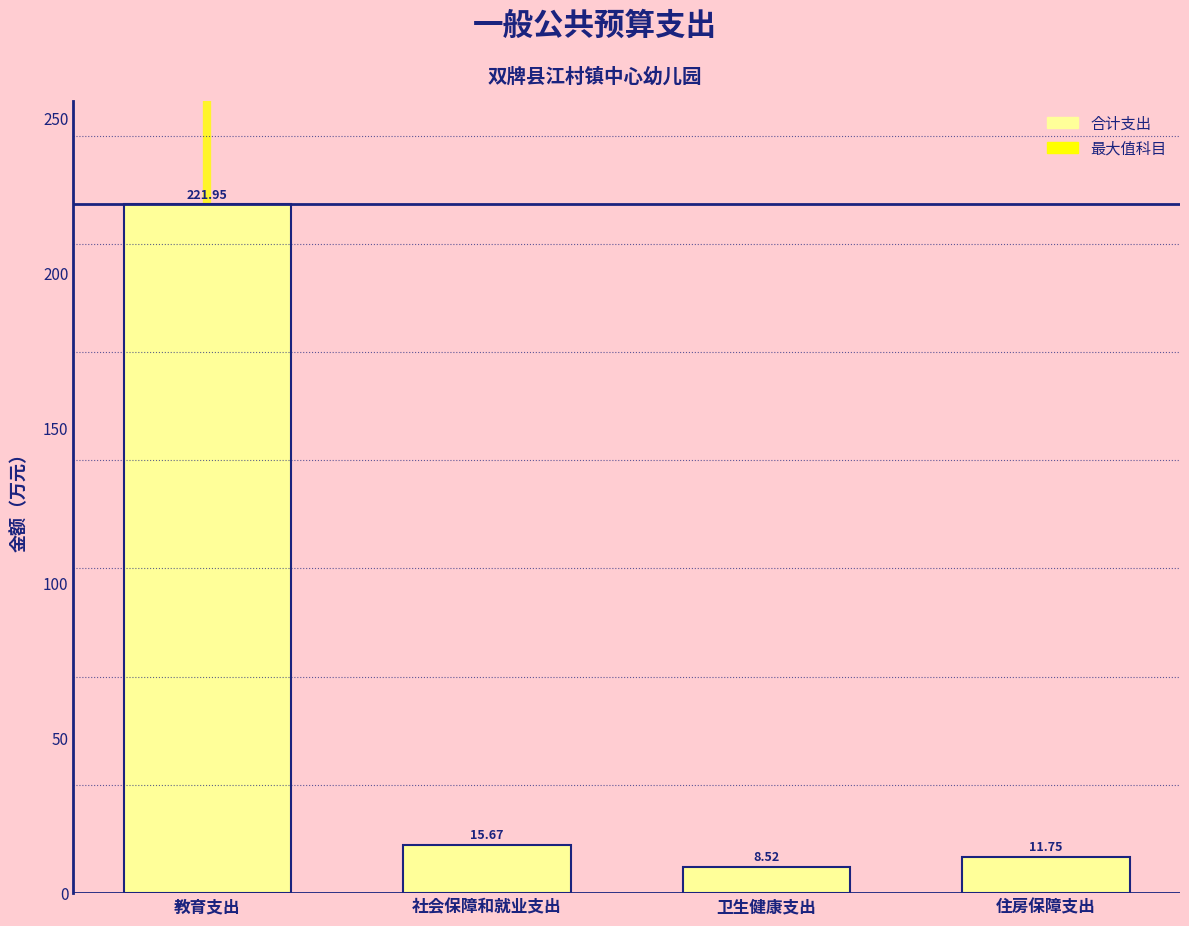

What is the change in value from 教育支出 to 卫生健康支出?

-213.4